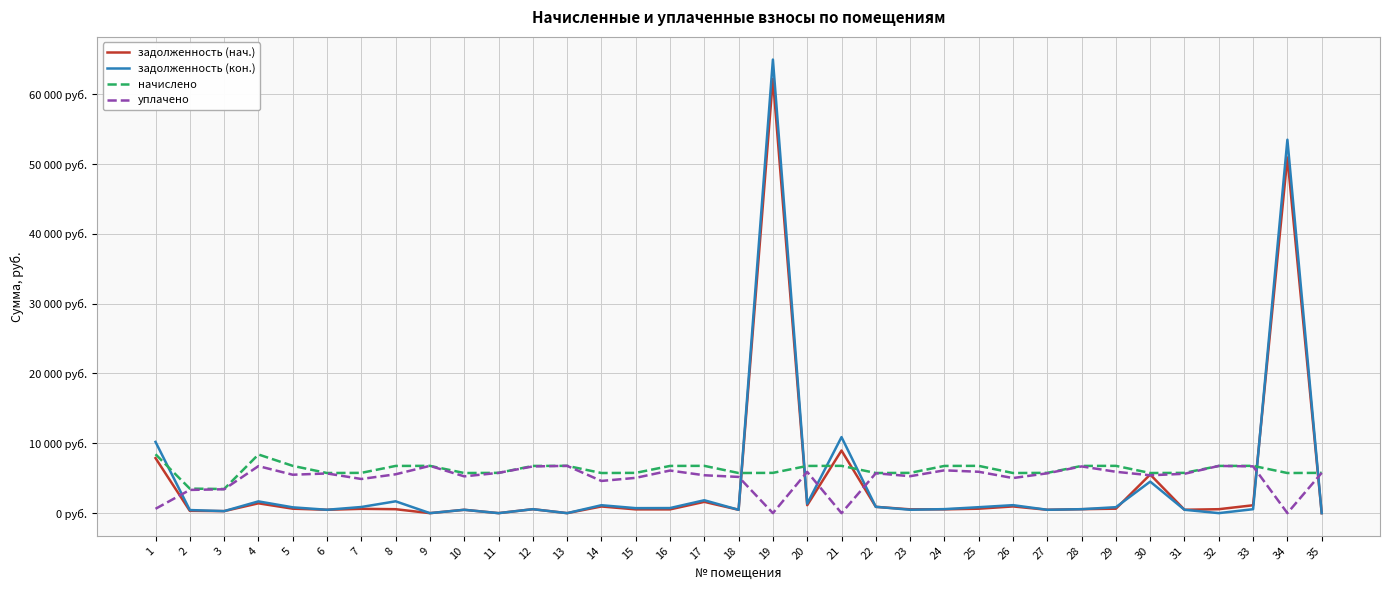

In задолженность (нач.), how many points are lower than both neighbors (excluding endpoints)?

11